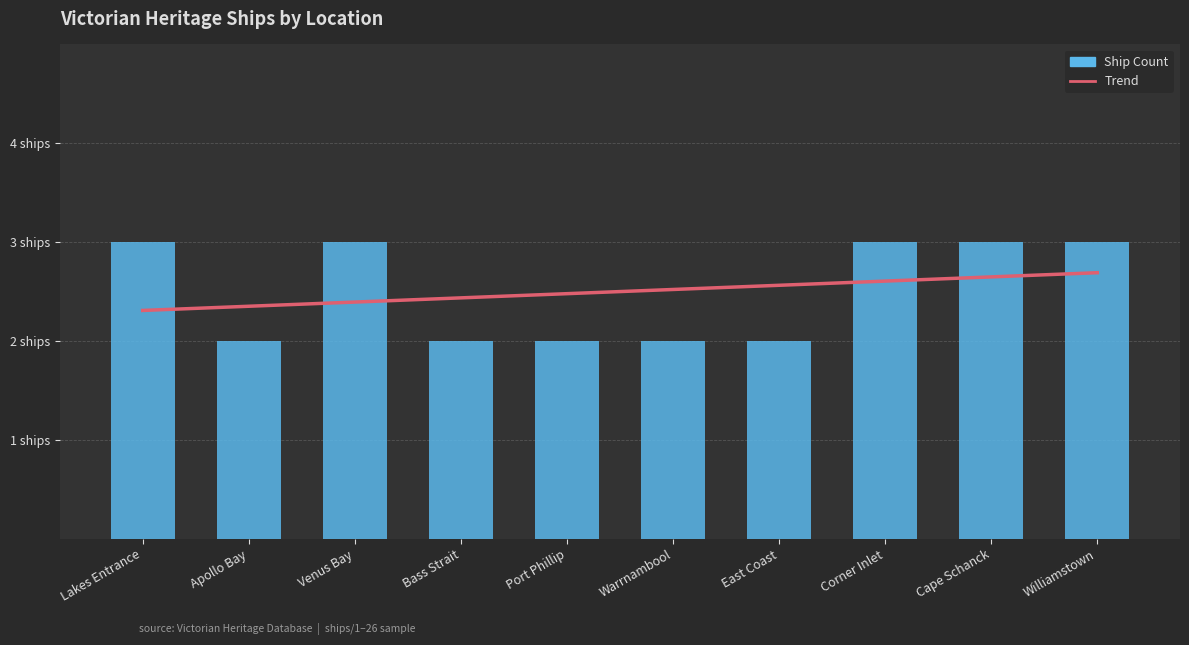

At which label is the value closest to 2?

Apollo Bay